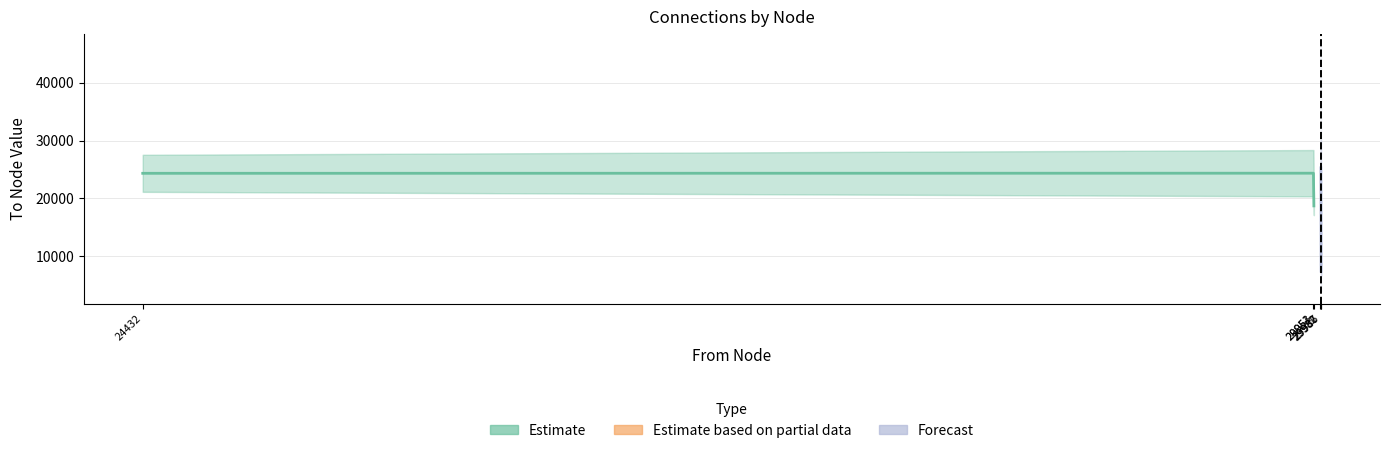

What is the greatest value displayed?

29987